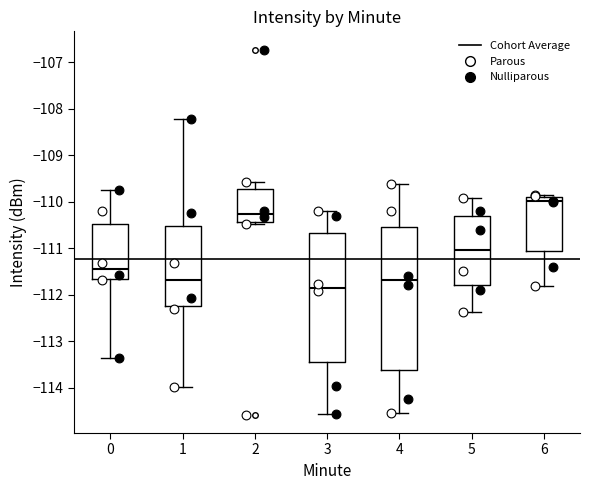

Where is the lower edge of the box at x = 6 on the y-axis? The values are not printed on the chart, so give them approximately, as read against the axis.

-111.0